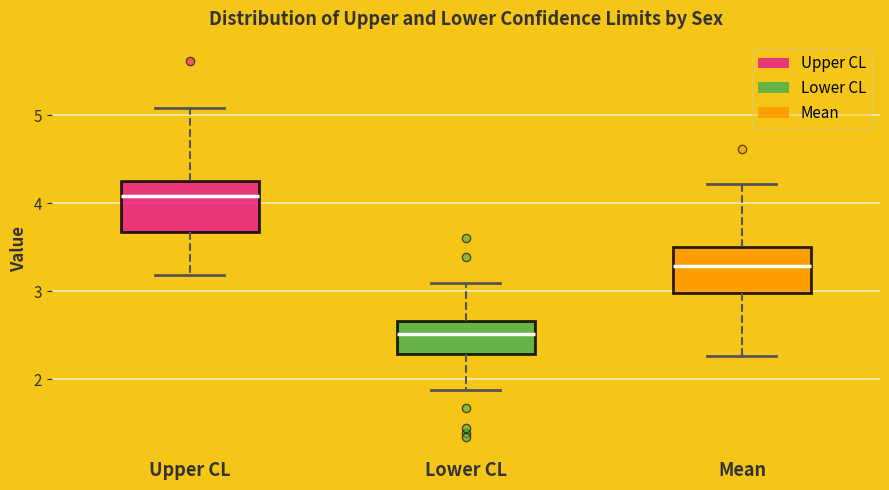

Which box has the highest median line?

Upper CL